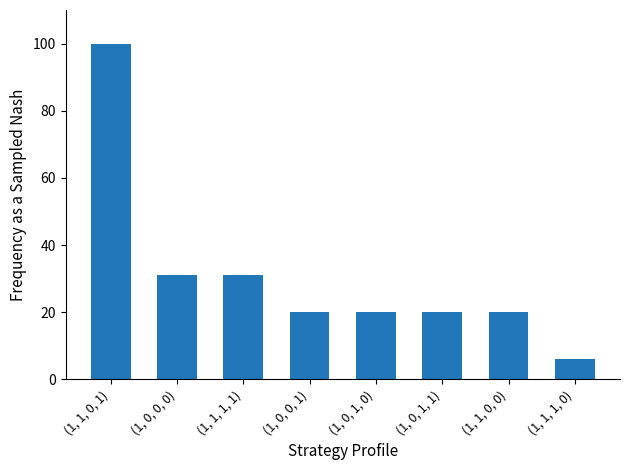

Between (1, 0, 1, 0) and (1, 0, 0, 0), which is larger?

(1, 0, 0, 0)